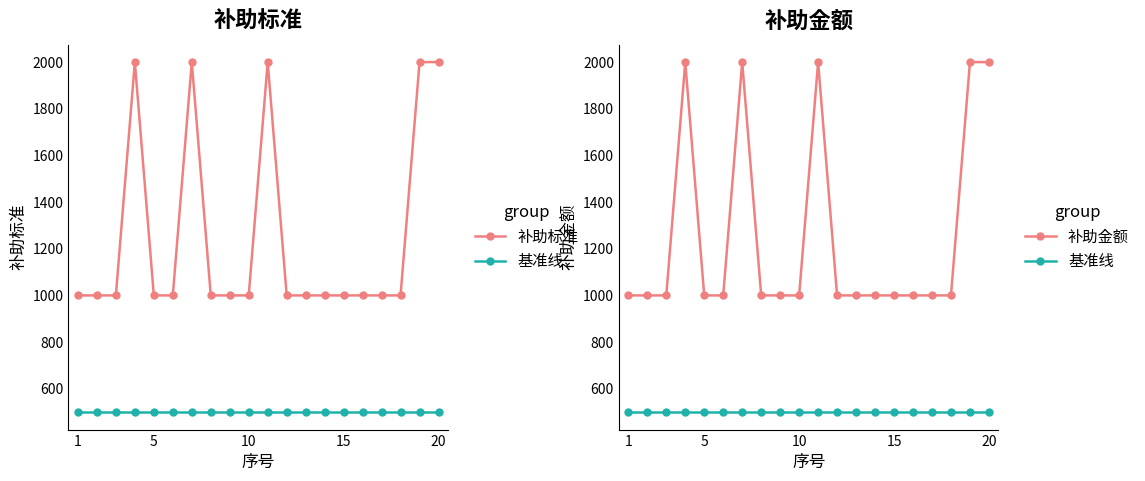

What is the lowest value of the 补助标准 series?

1000